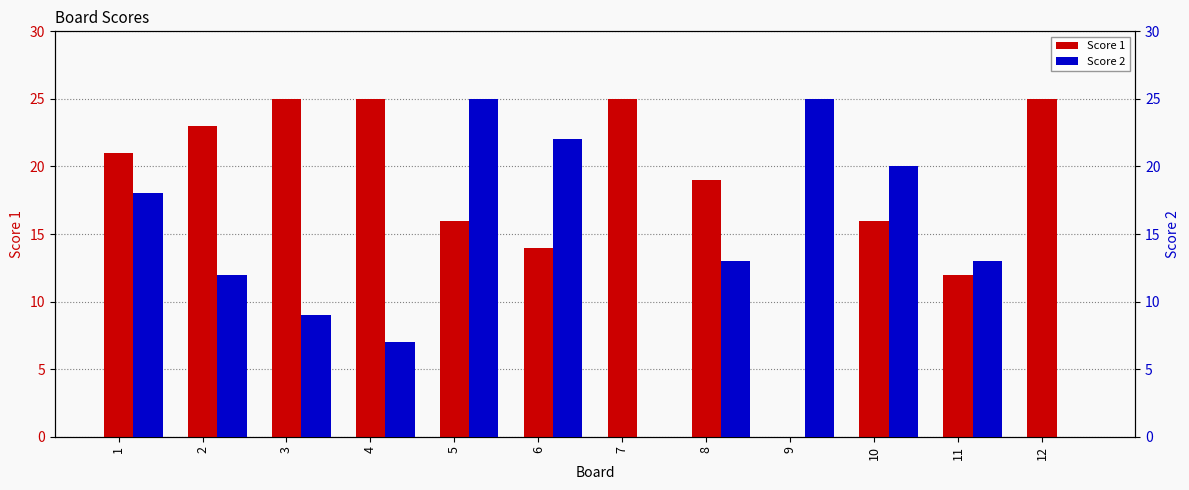

Reading left to right, transcribe all the data shown in this chart.

Score 1: 1=21	2=23	3=25	4=25	5=16	6=14	7=25	8=19	9=0	10=16	11=12	12=25
Score 2: 1=18	2=12	3=9	4=7	5=25	6=22	7=0	8=13	9=25	10=20	11=13	12=0